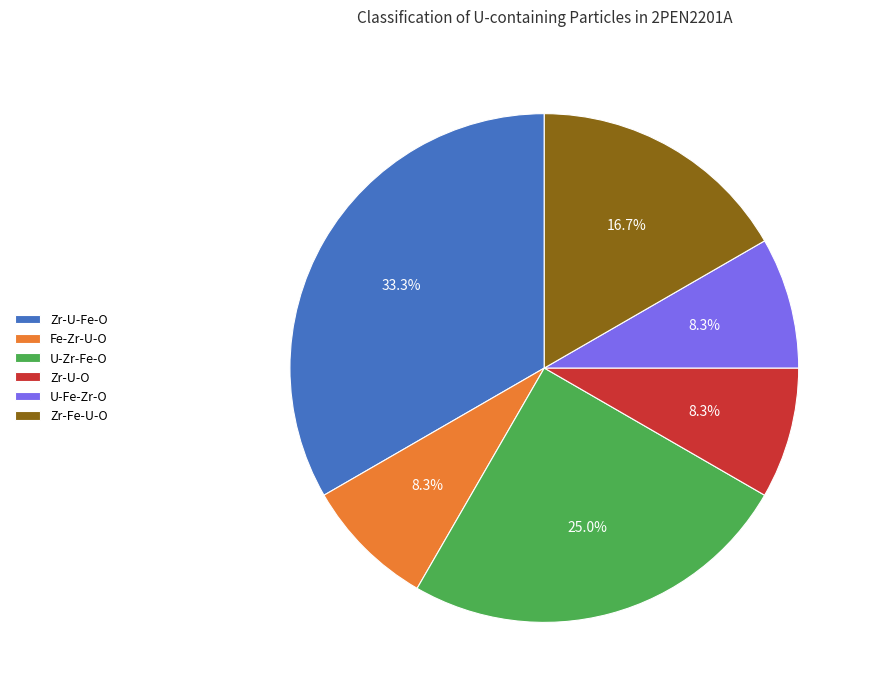

How many segments does this pie chart have?

6